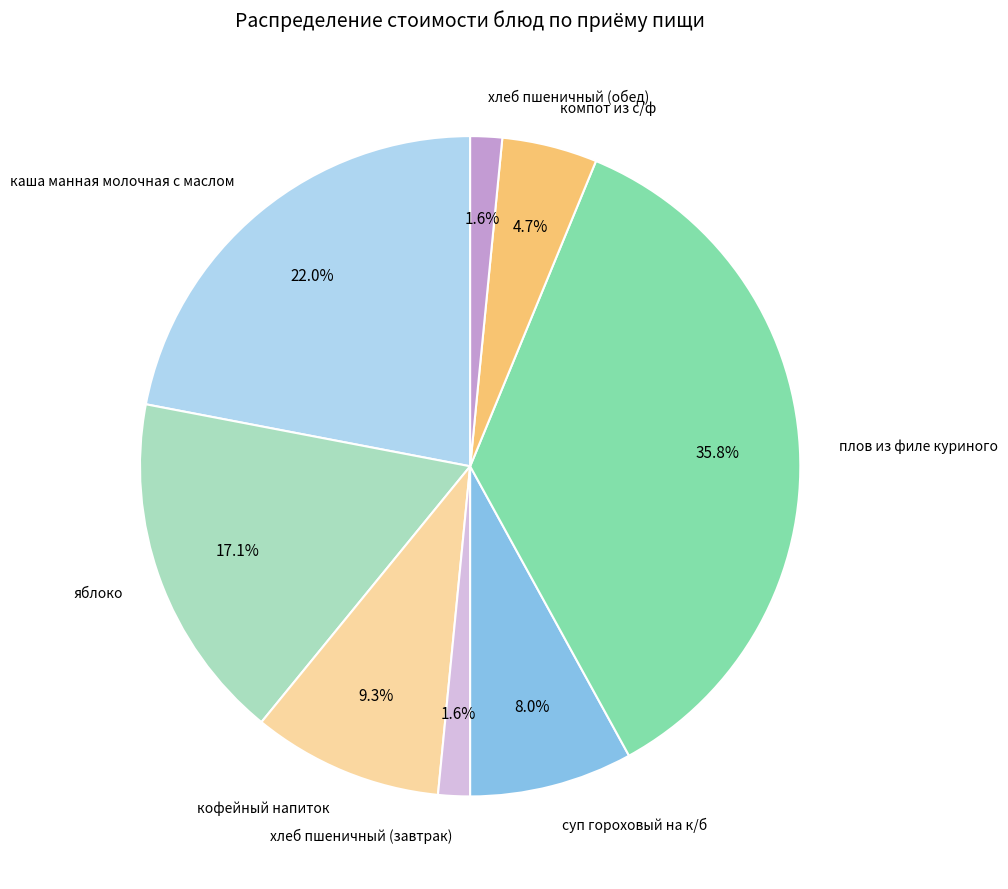

To the nearest percent, what portion does плов из филе куриного represent?

36%